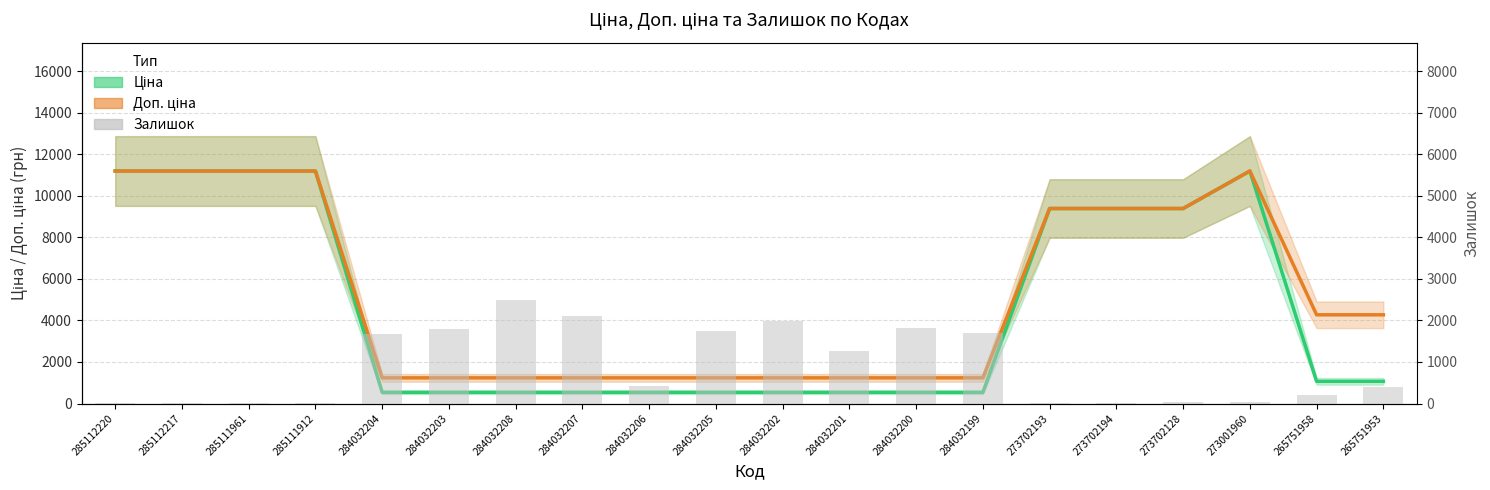

Which category has the highest value in the Залишок series?

284032208